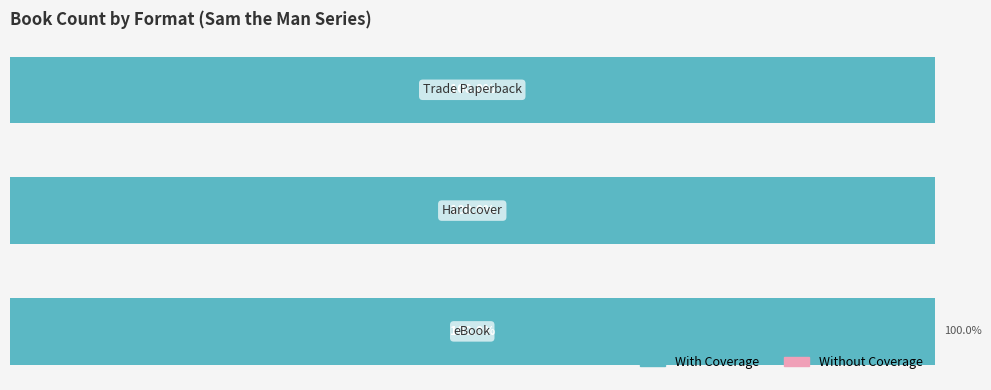

Where is Without Coverage nearest to the value 1?

eBook